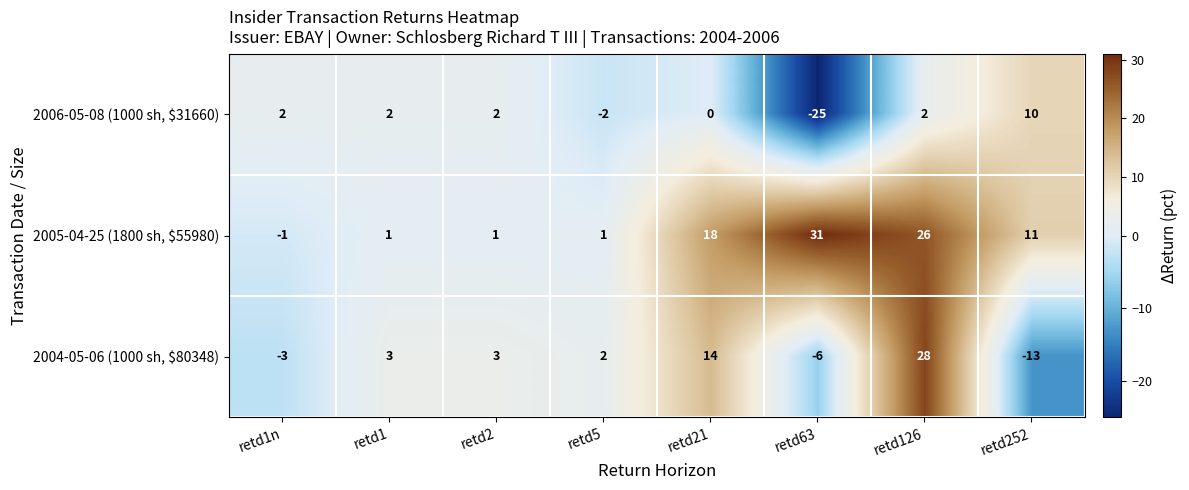

Between retd2 and retd5, which series saw the biggest shift?

2006-05-08 (1000 sh, $31660)